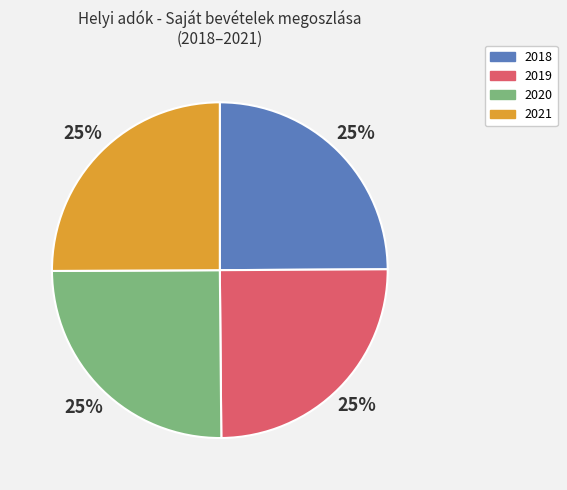

How many segments does this pie chart have?

4